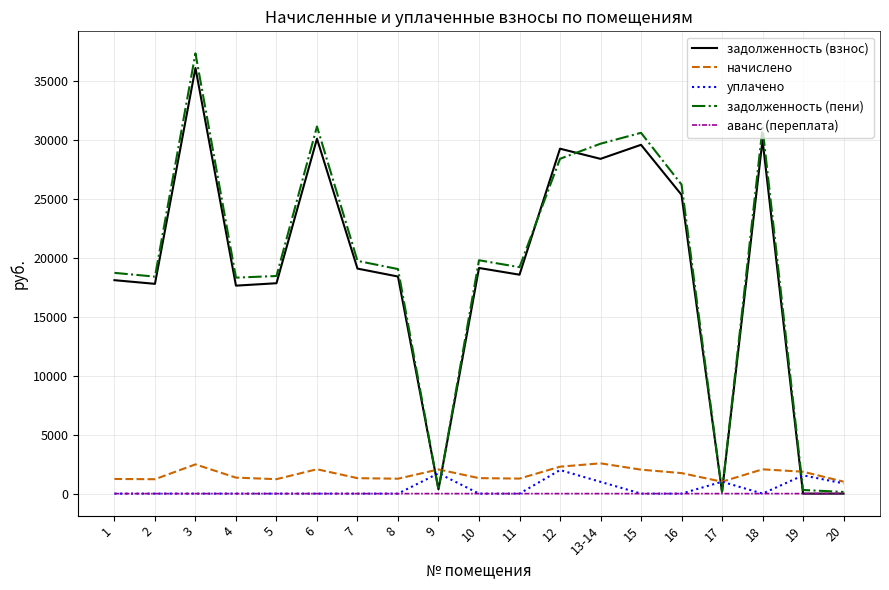

At which category is the sum across all series the highest?

3